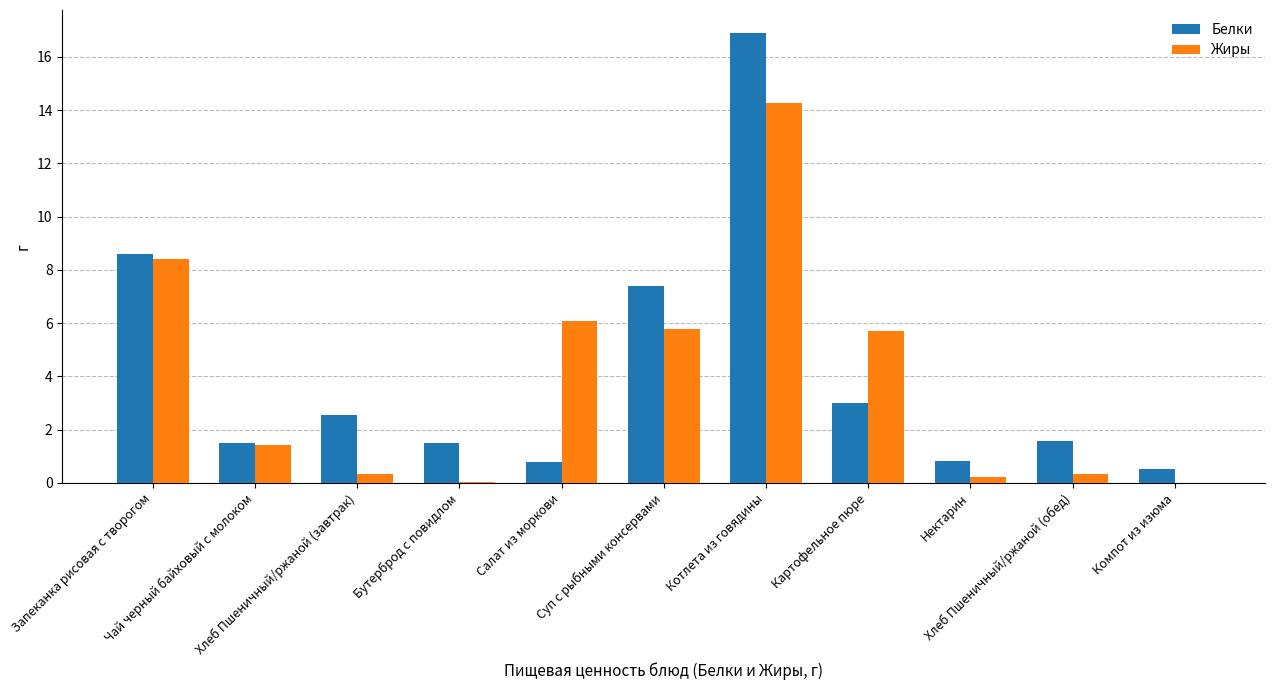

Where does the Белки series first go above 1?

Запеканка рисовая с творогом